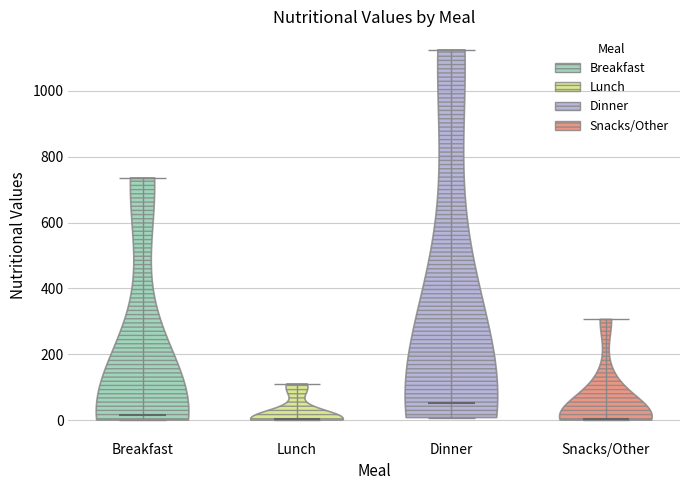

Reading left to right, read every violin against the y-axis: where its median line is, and the lowest and highest points it reaches. The values are not printed on the chart, so give them approximately, as read against the axis.

Breakfast: median line 20, lowest point 0, highest point 740
Lunch: median line 0, lowest point 0, highest point 120
Dinner: median line 60, lowest point 0, highest point 1120
Snacks/Other: median line 0, lowest point 0, highest point 300